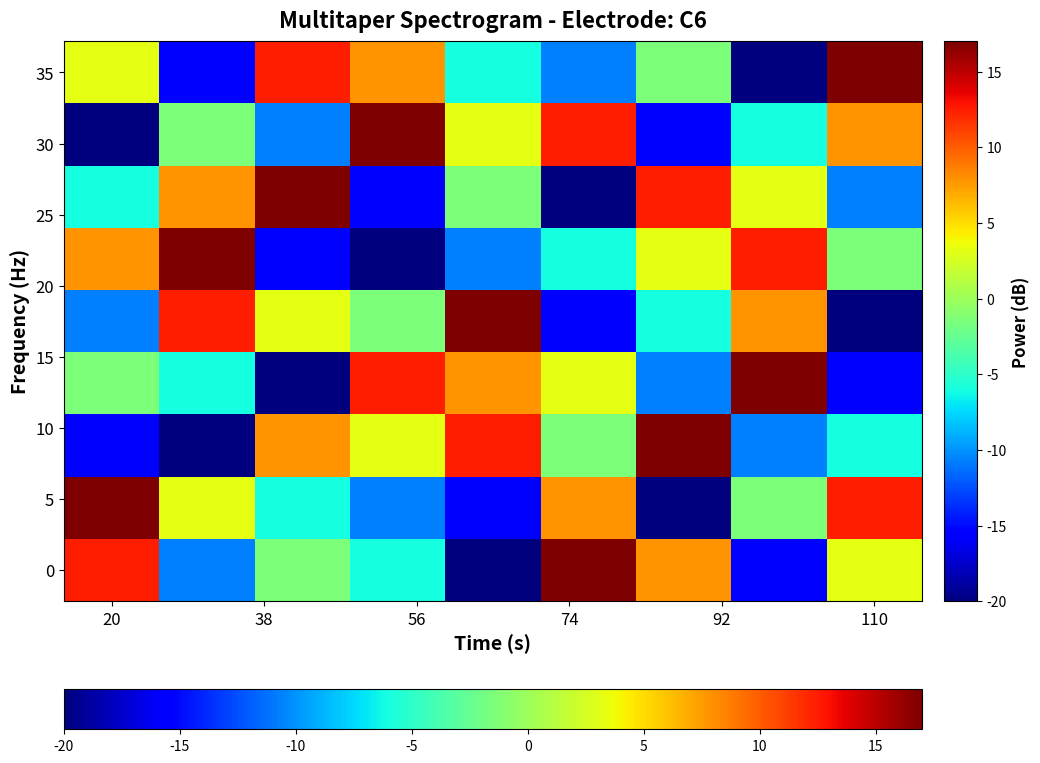

At which category is the sum across all series the highest?

20